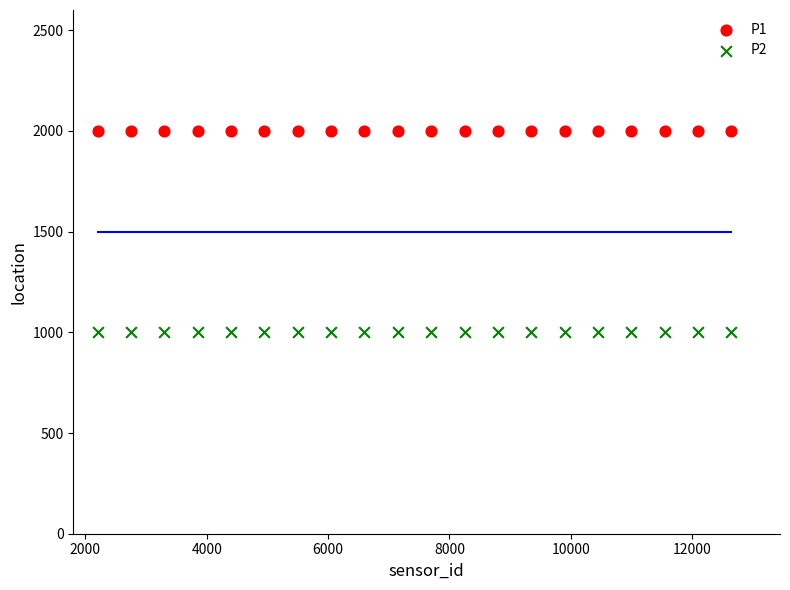

Which series contains the lowest Y value?

P2